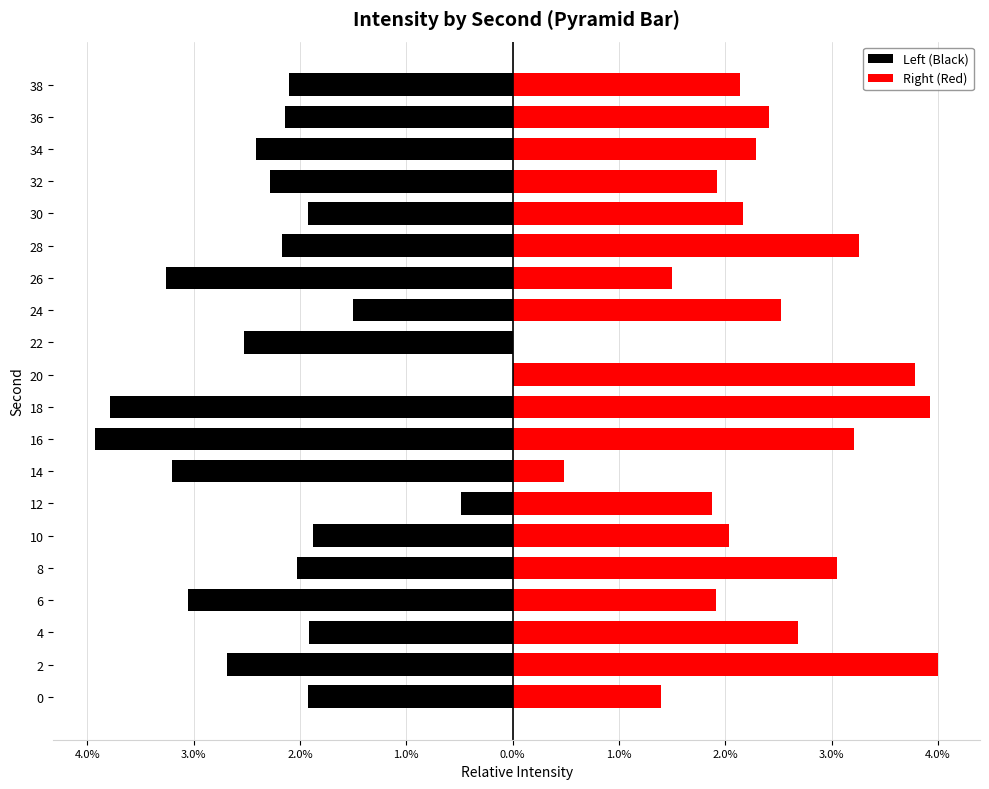

Which series has the widest spread of values?

Right (Red)